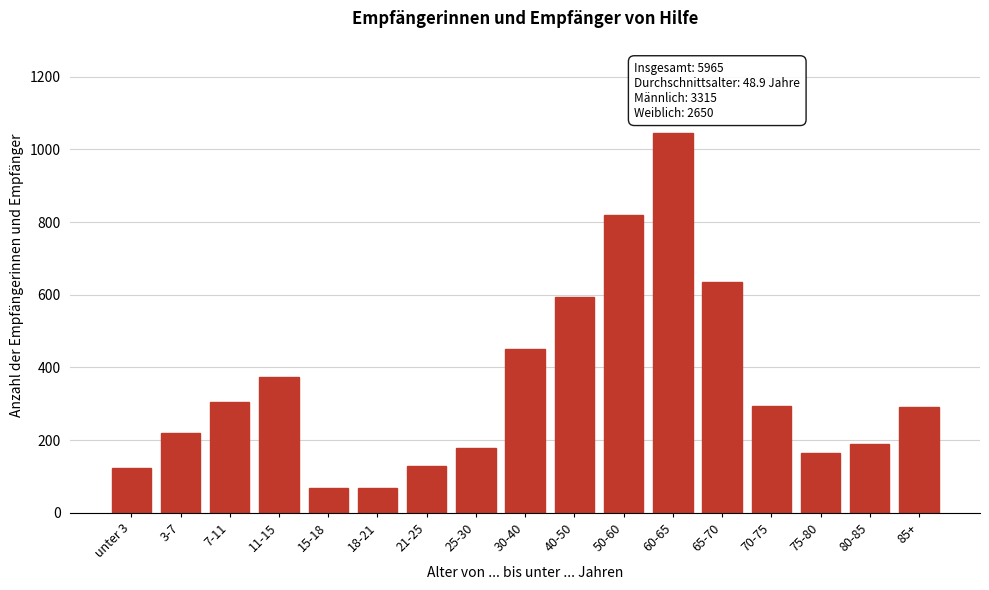

Which label corresponds to the largest value in the chart?

60-65